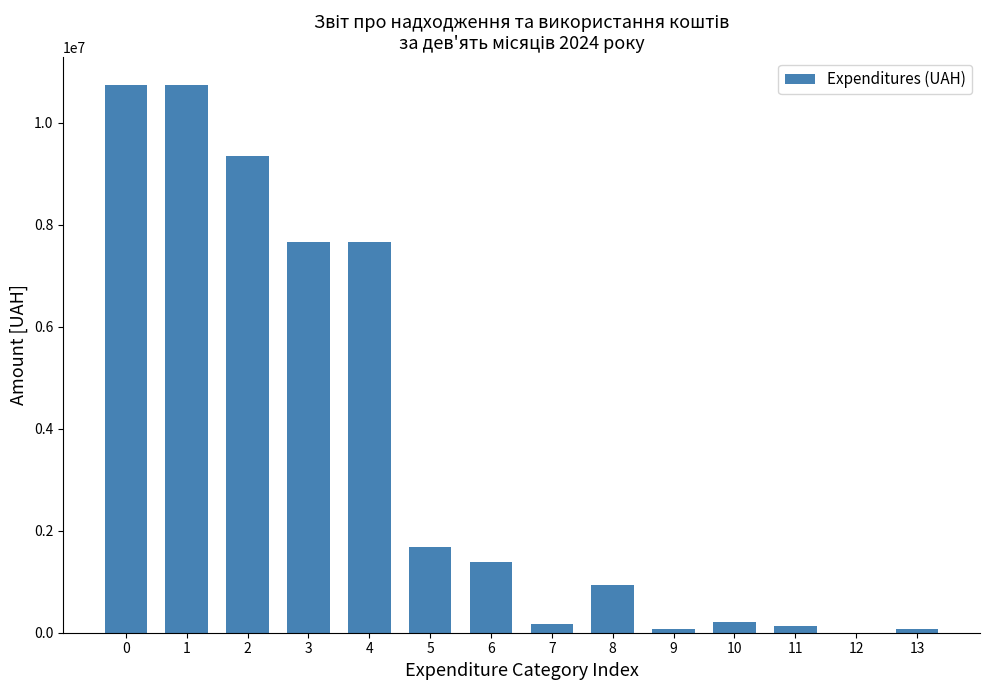

What is the sum of all values?

50847557